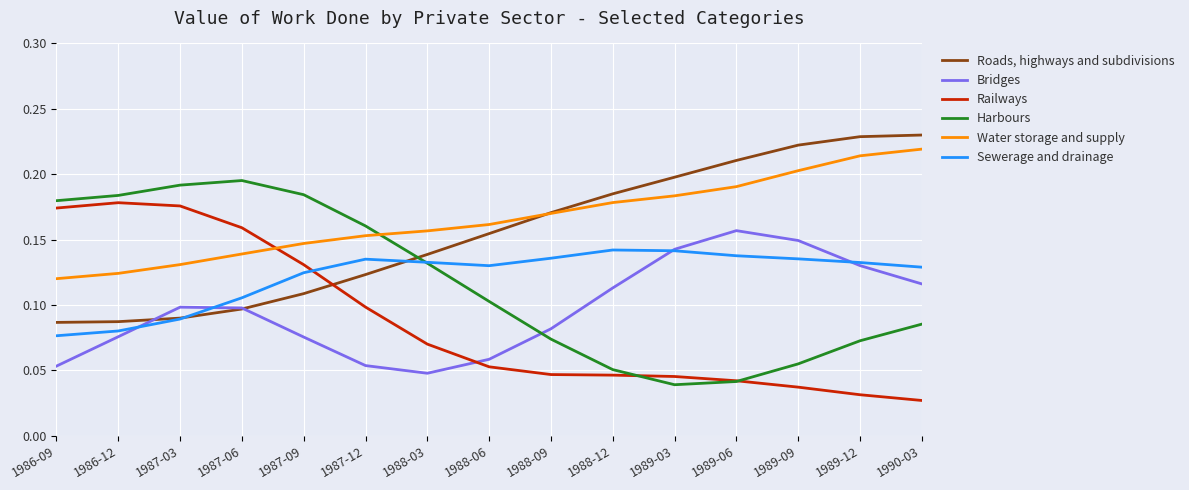

True or false: Harbours has more than 1 interior local peaks.

False